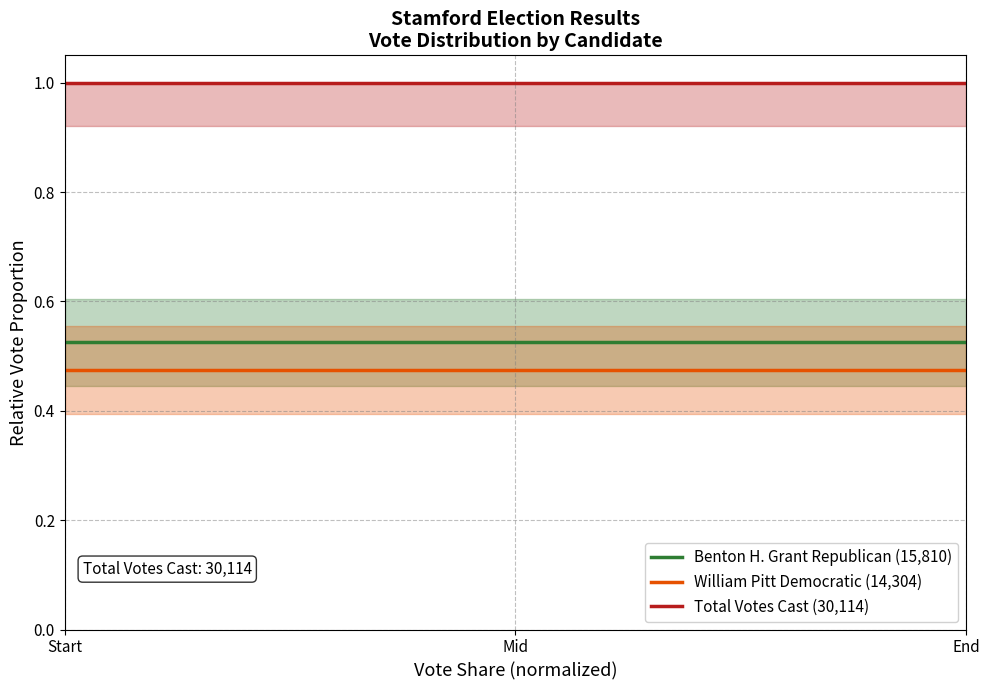

What is the difference between the highest and lowest values at End?

0.5